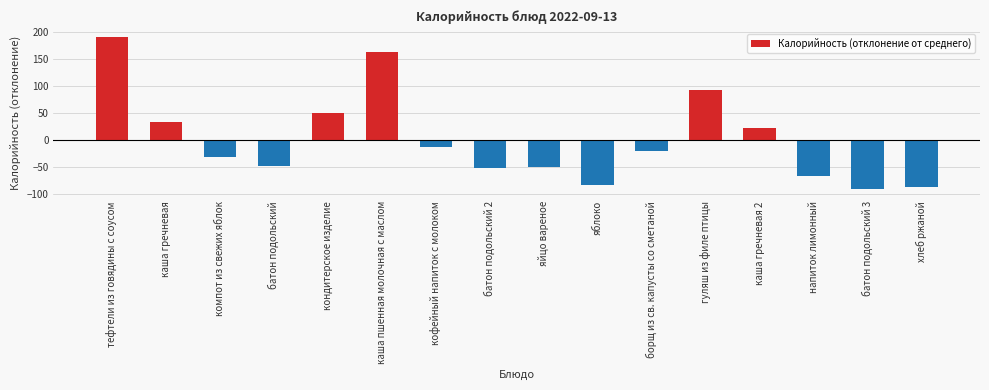

Reading right to left, what are all the values shown in this chart?

-86.5	-90.5	-66.5	21.5	91.5	-21.5	-83.5	-50.5	-52.5	-13.5	161.5	48.5	-48.5	-32.5	32.5	190.5